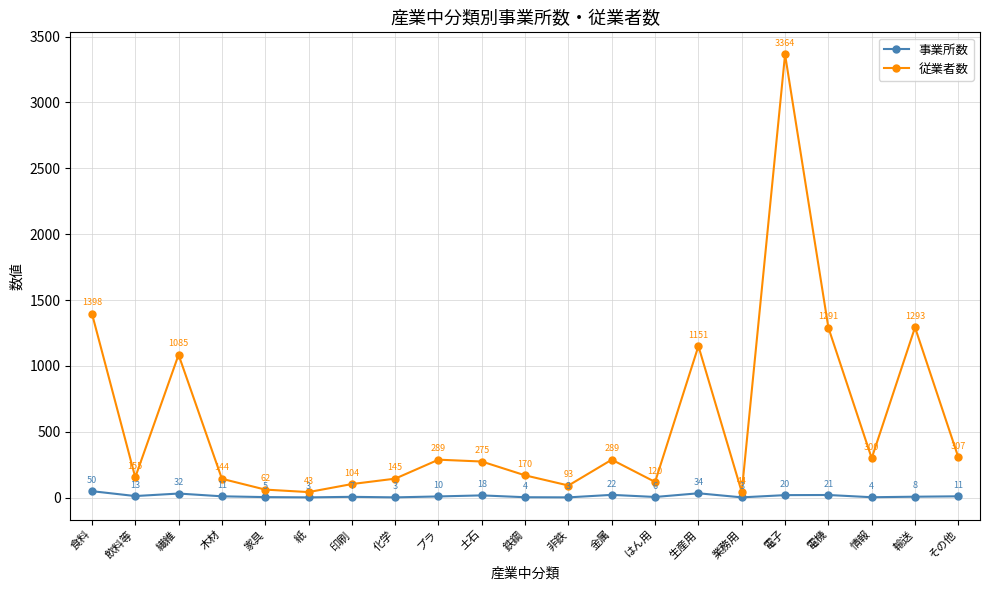

Rank the series by their maximum value, from highest to lowest.

従業者数, 事業所数